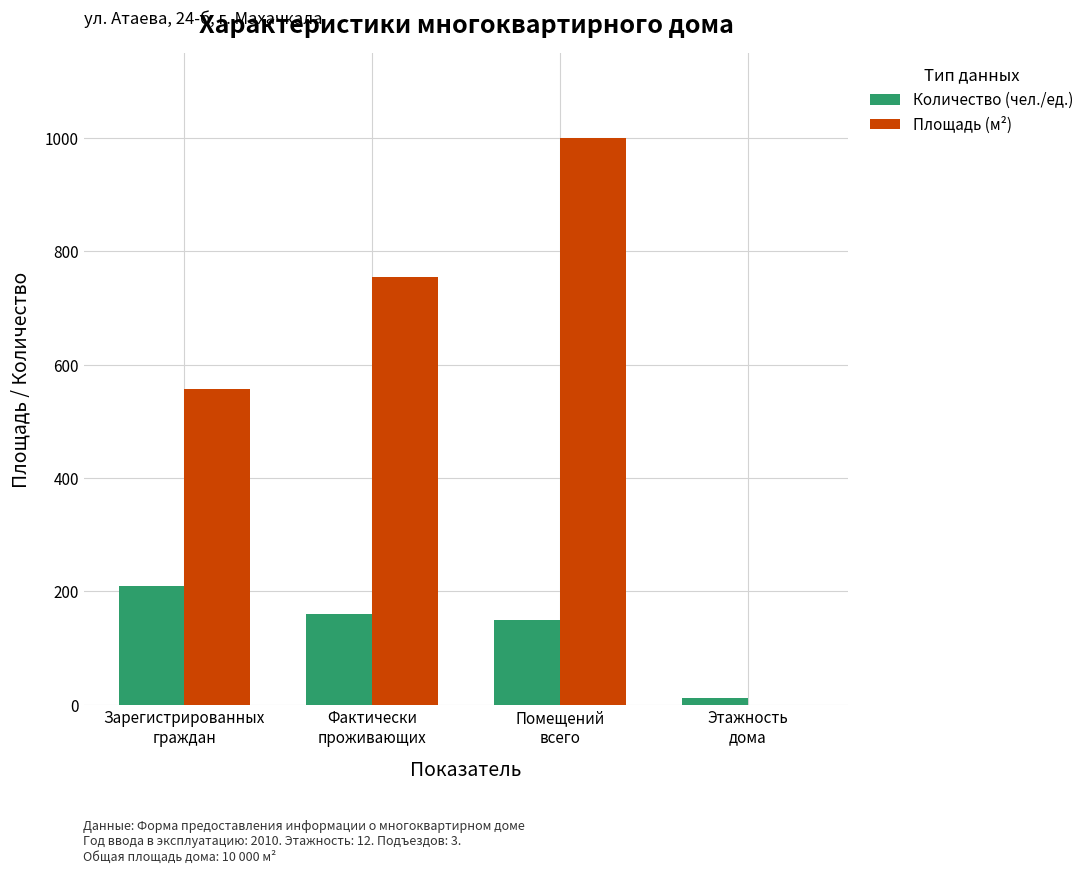

What is the sum of all Количество (чел./ед.) values?

532